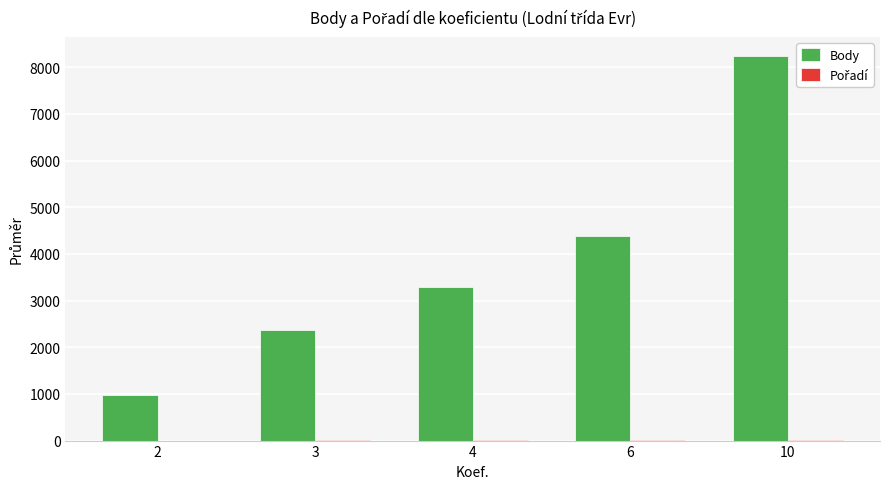

Which series changed the most between 2 and 4?

Body